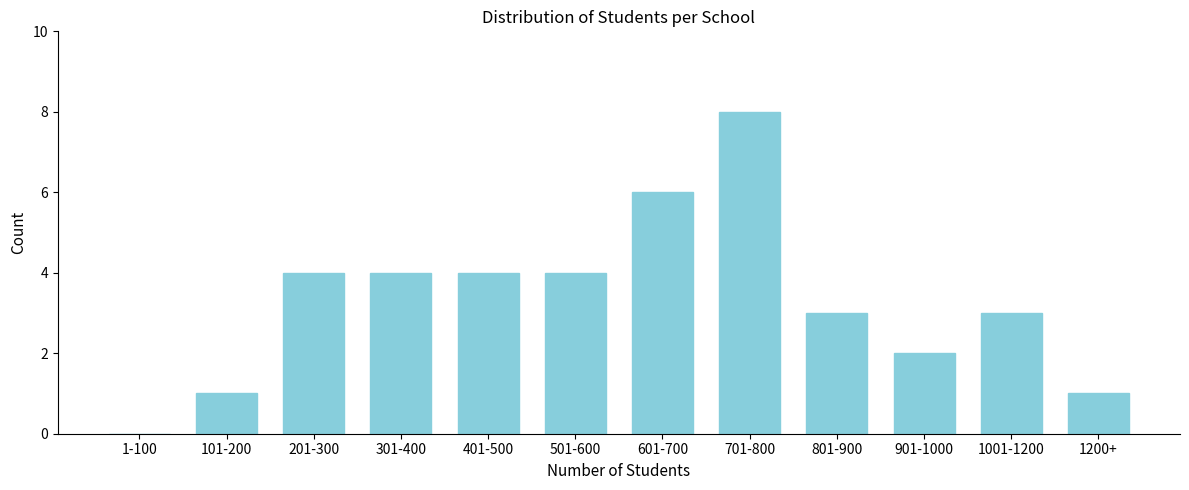

Reading right to left, extract all data points from this chart.

1200+=1	1001-1200=3	901-1000=2	801-900=3	701-800=8	601-700=6	501-600=4	401-500=4	301-400=4	201-300=4	101-200=1	1-100=0